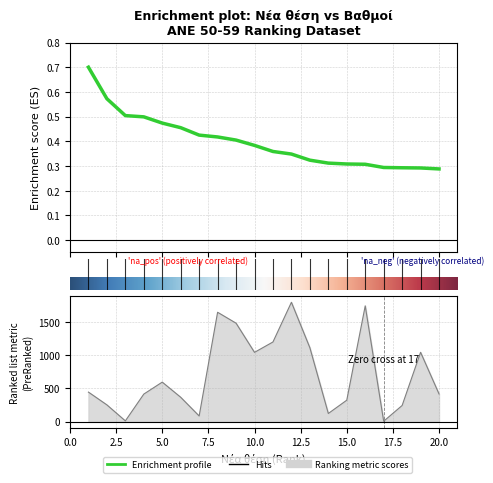

True or false: ΔΑΙ and Βαθμοί intersect in this chart.

False